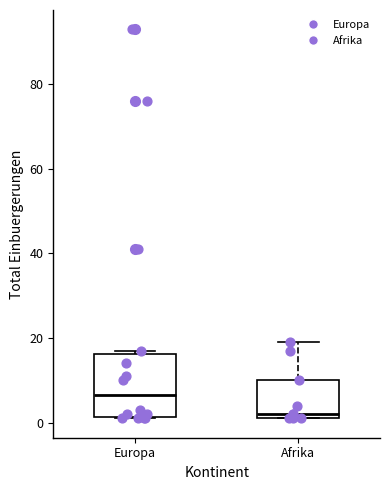

Reading left to right, transcribe this box plot: for each box, give where its median line is, the range the box spans, and where its two whiskers end, as read against the y-axis. The values are not printed on the chart, so give them approximately, as read against the axis.

Europa: median 6, box 2 to 16, whiskers 2 to 18
Afrika: median 2 (just above the box's lower edge), box 2 to 10, whiskers 2 to 20